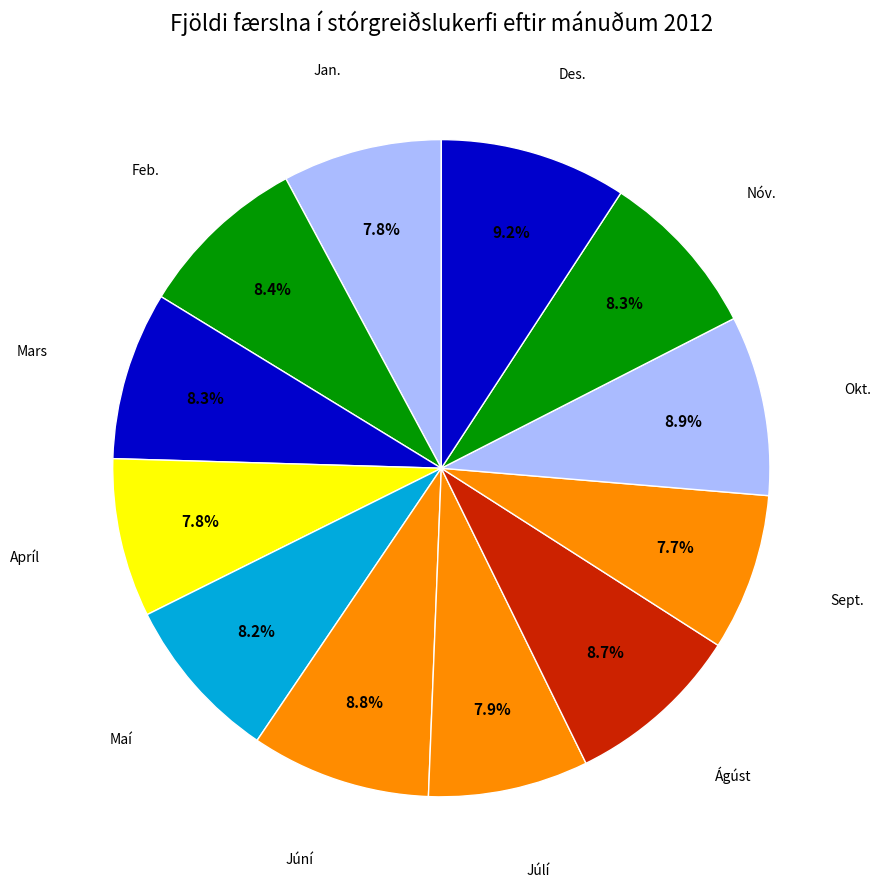

Count the number of slices in the pie.

12